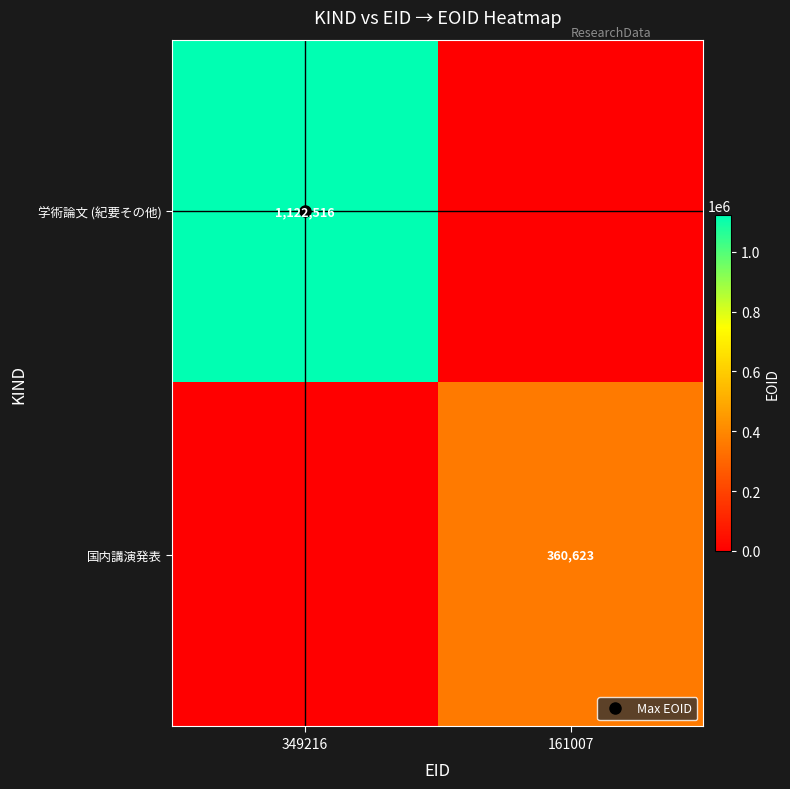

What is the difference between the 国内講演発表 values at 161007 and 349216?

360623